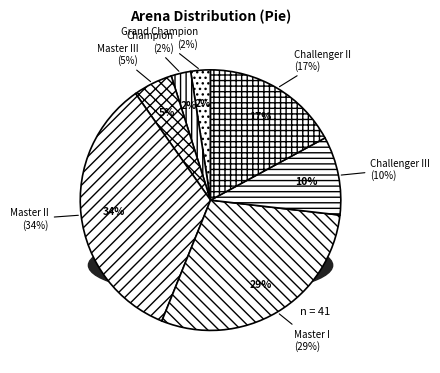

Is there any slice that represents more than half of the pie?

No